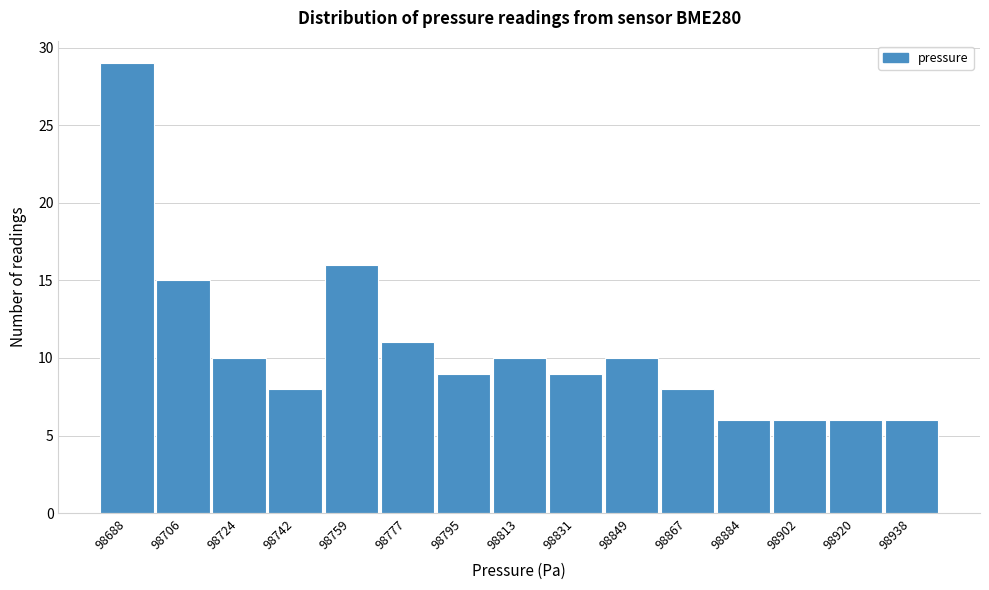

Reading left to right, transcribe all the data shown in this chart.

29	15	10	8	16	11	9	10	9	10	8	6	6	6	6